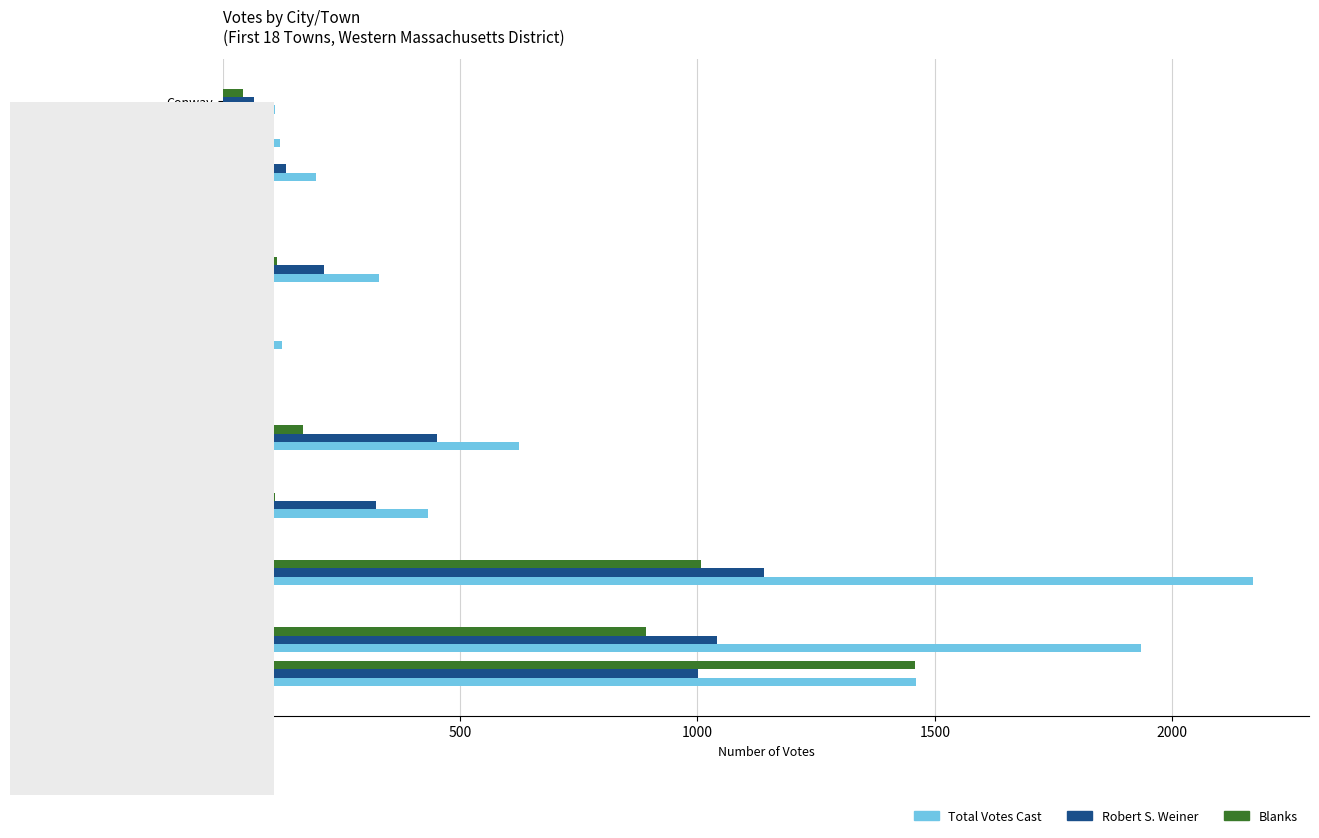

What is the maximum value for Total Votes Cast?

2170